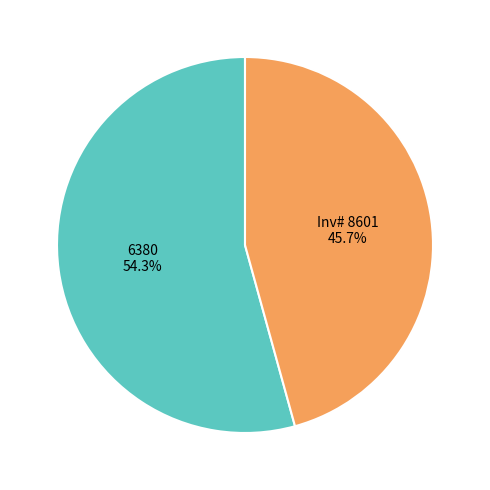

To the nearest percent, what portion does Inv# 8601 represent?

46%